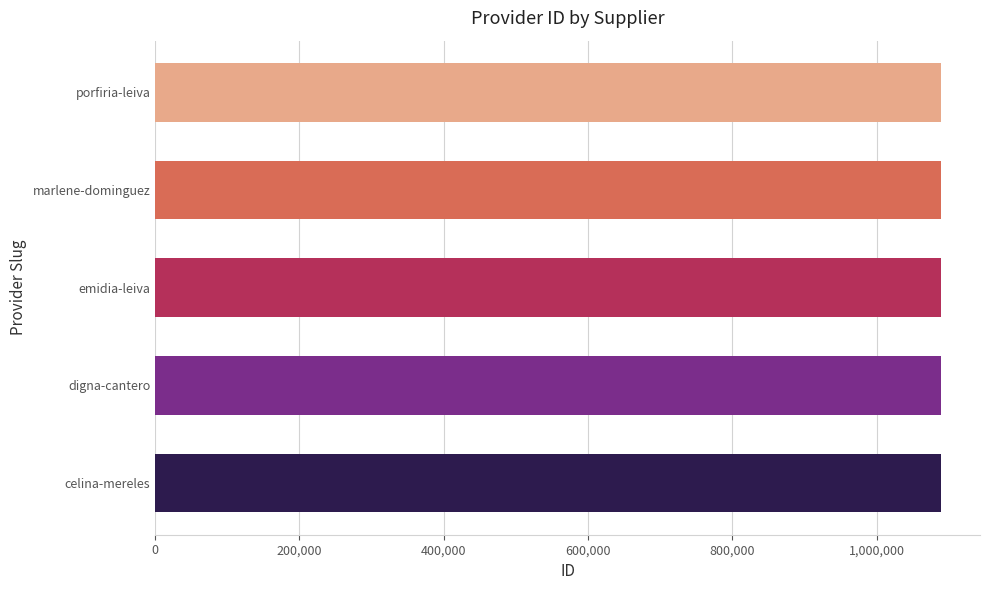

What is the smallest value displayed?

1088630